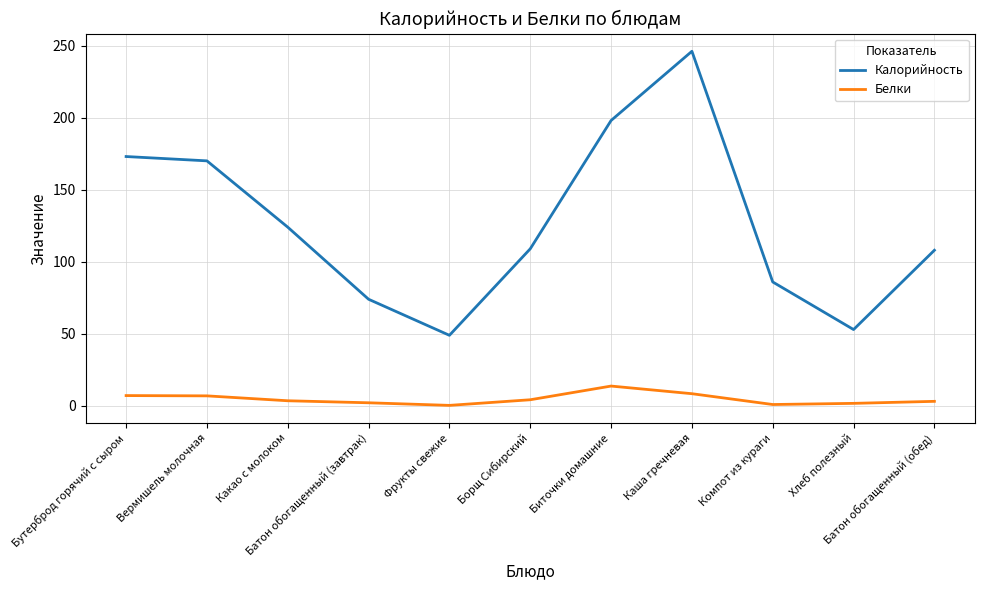

What is the difference between the maximum and minimum values in the Белки series?

13.4